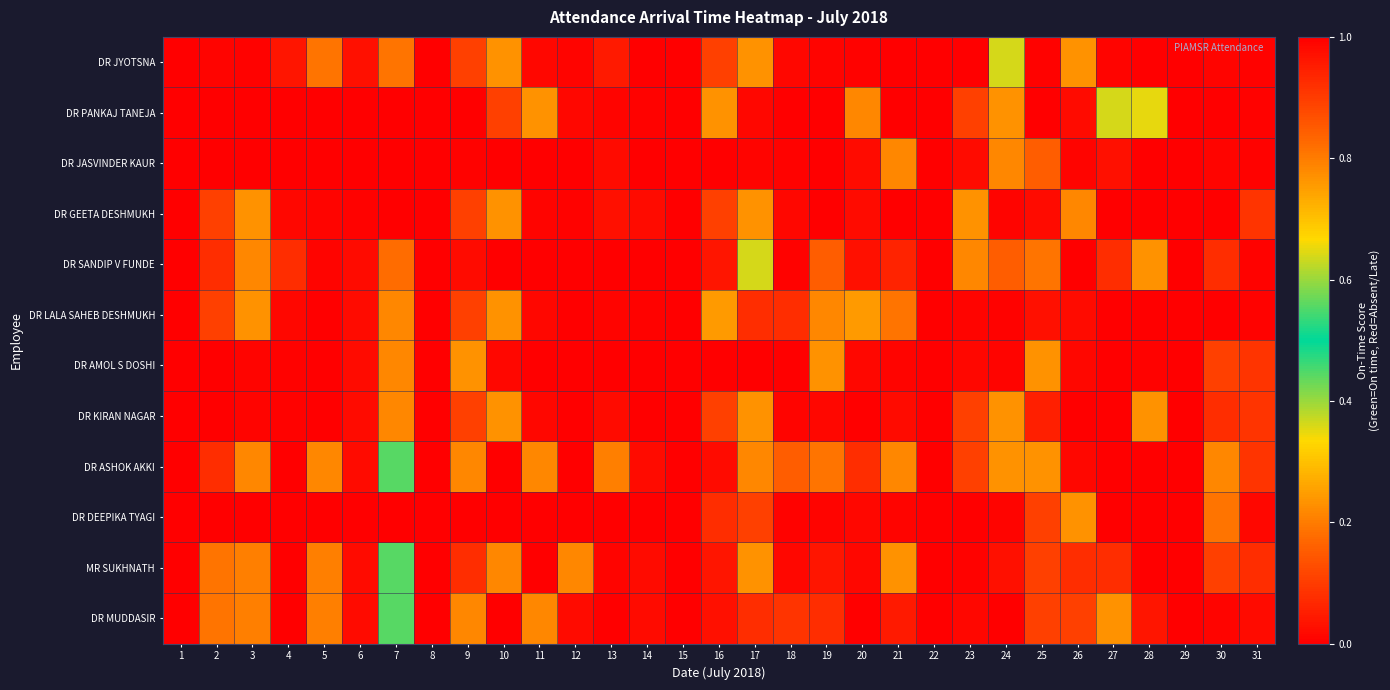

What is the difference between the highest and lowest values at 30?

1.0